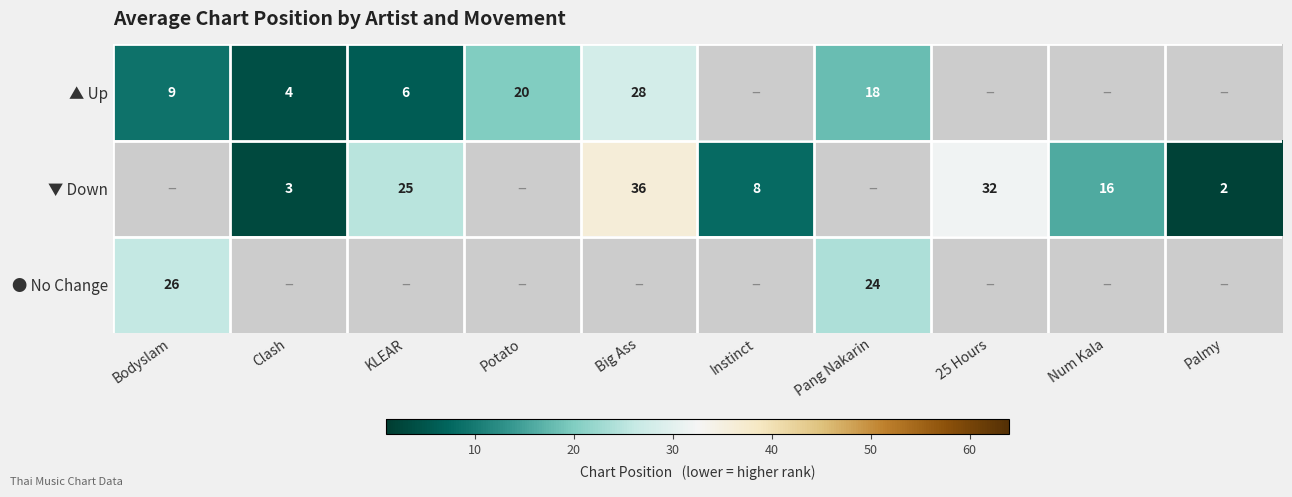

Is the value of ▲ Up at Bodyslam greater than the value of ▼ Down at Clash?

Yes